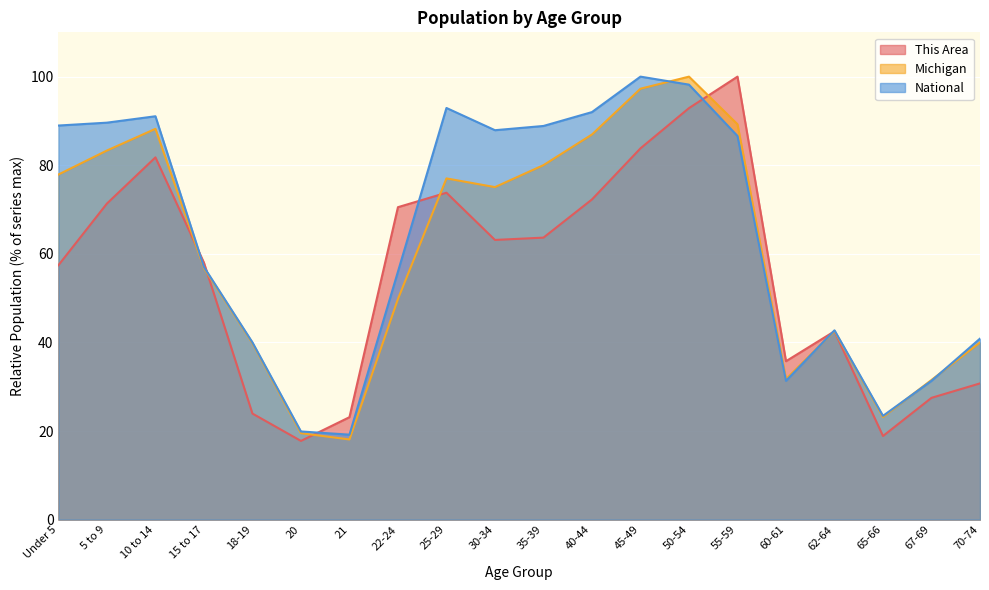

Is it true that Michigan equals 29.4 at 45-49?

False